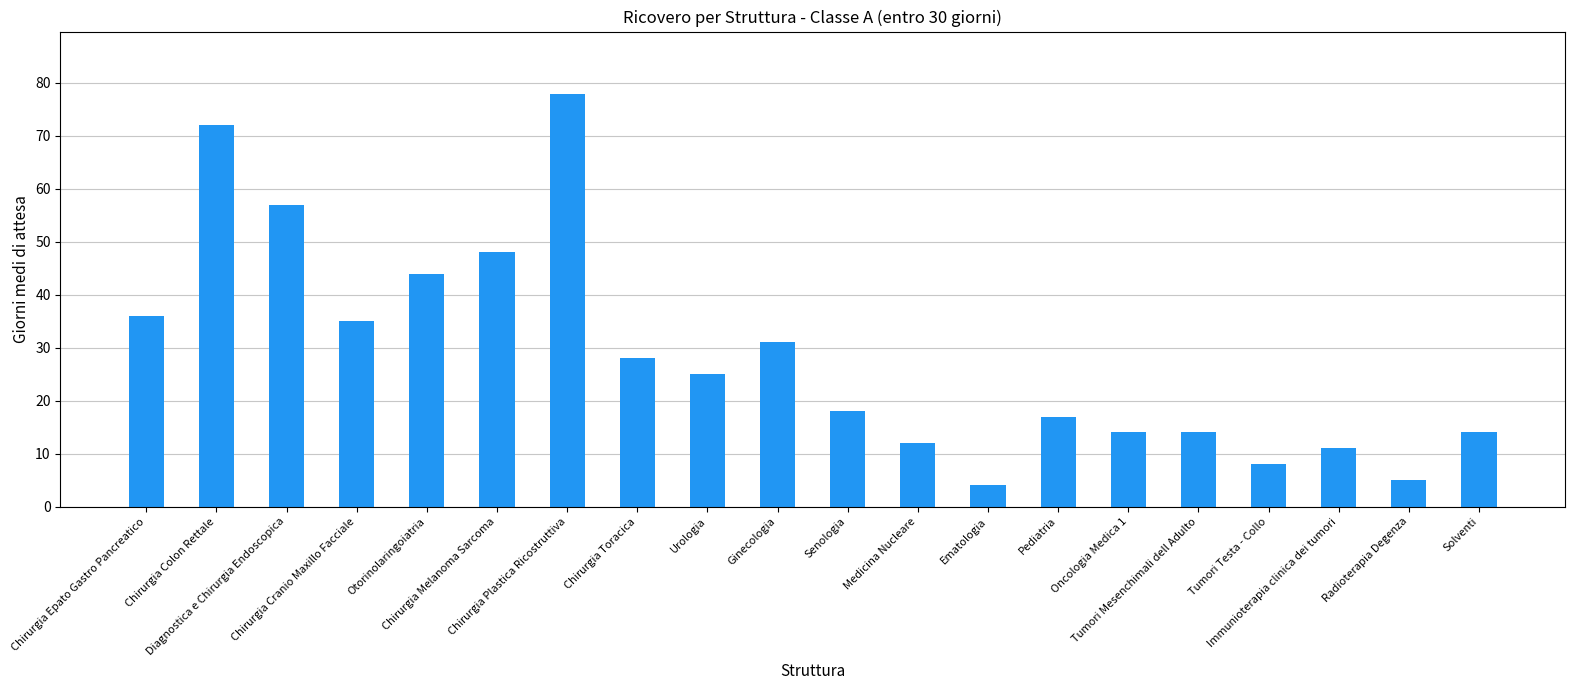

The value at Oncologia Medica 1 is 23. True or false?

False